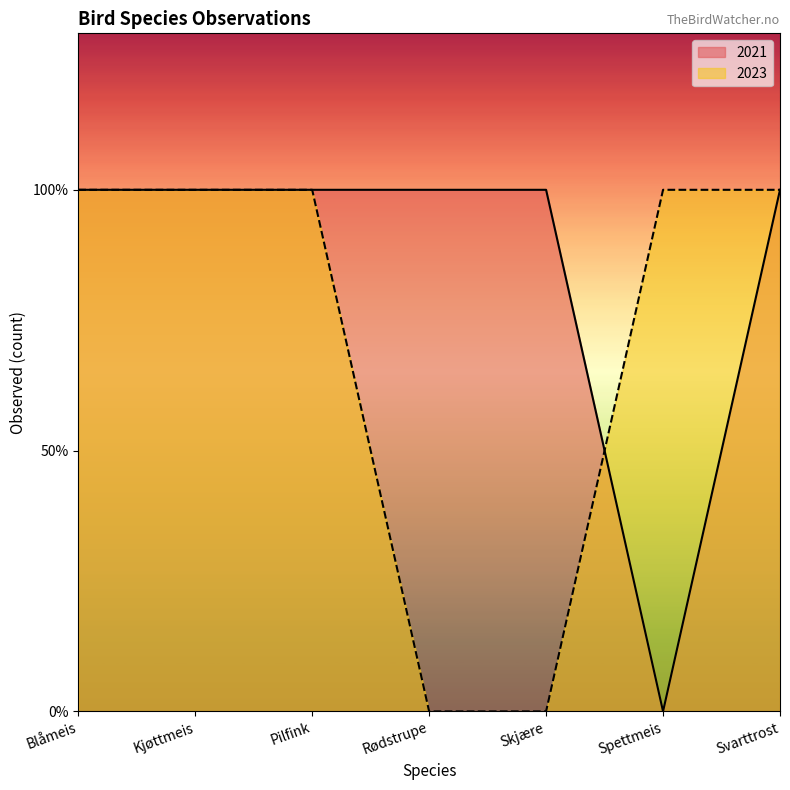

Is the value of 2021 at Rødstrupe greater than the value of 2023 at Spettmeis?

No